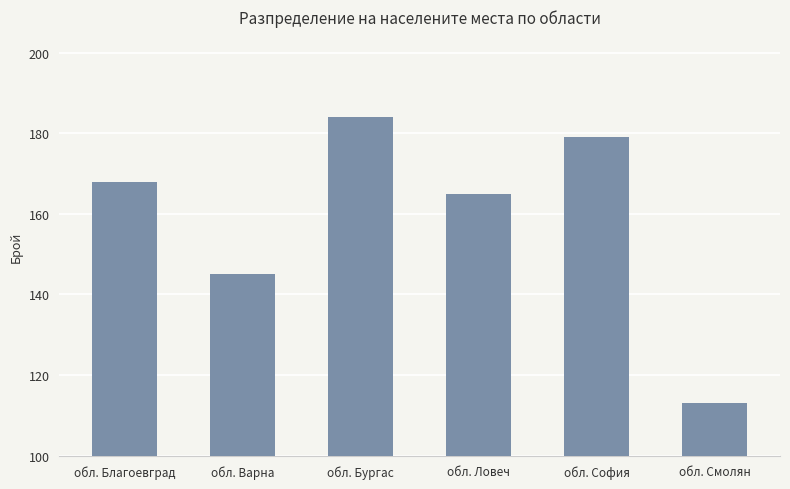

True or false: the data shows 164 at обл. Смолян.

False